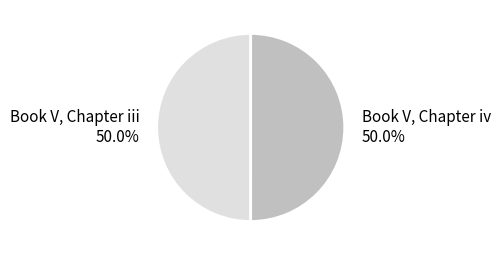

The Book V, Chapter iv slice represents 56% of the pie. True or false?

False